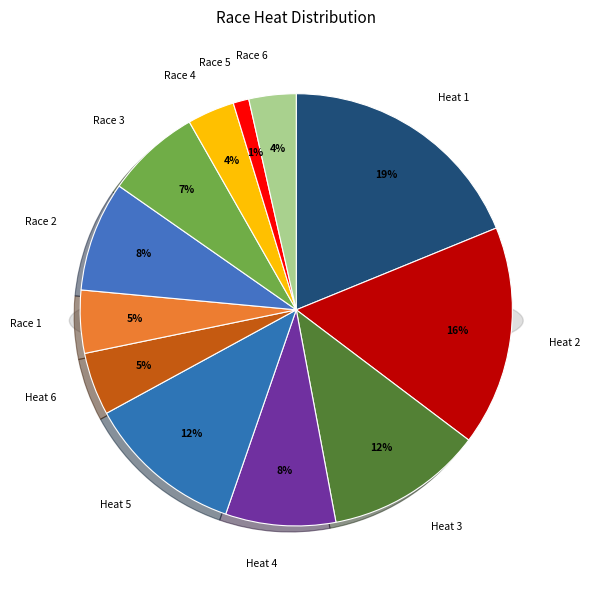

How many slices are in this pie chart?

12